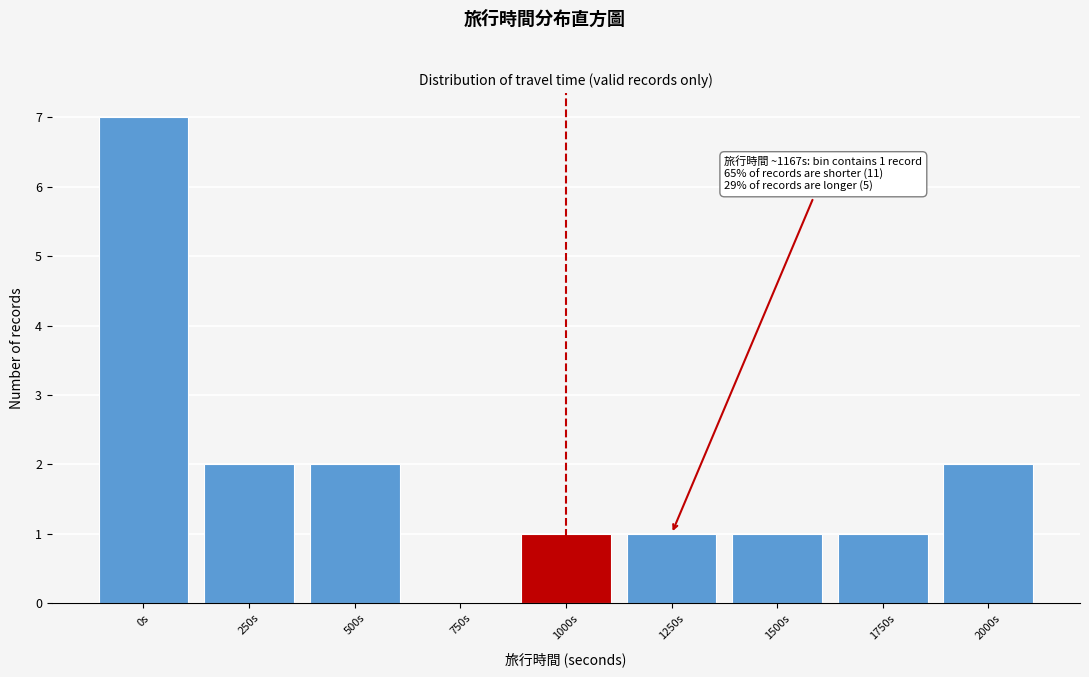

Reading left to right, extract all data points from this chart.

0s=7	250s=2	500s=2	750s=0	1000s=1	1250s=1	1500s=1	1750s=1	2000s=2